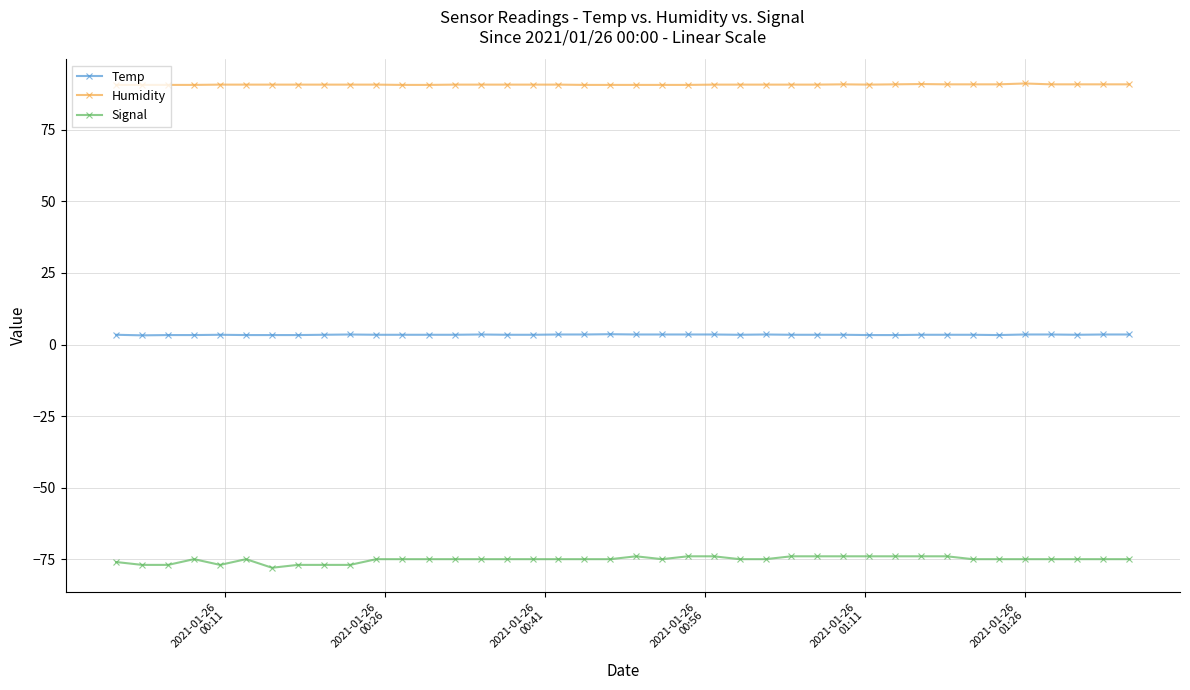

What is the value of the Humidity point at the 20th from the left?

90.7